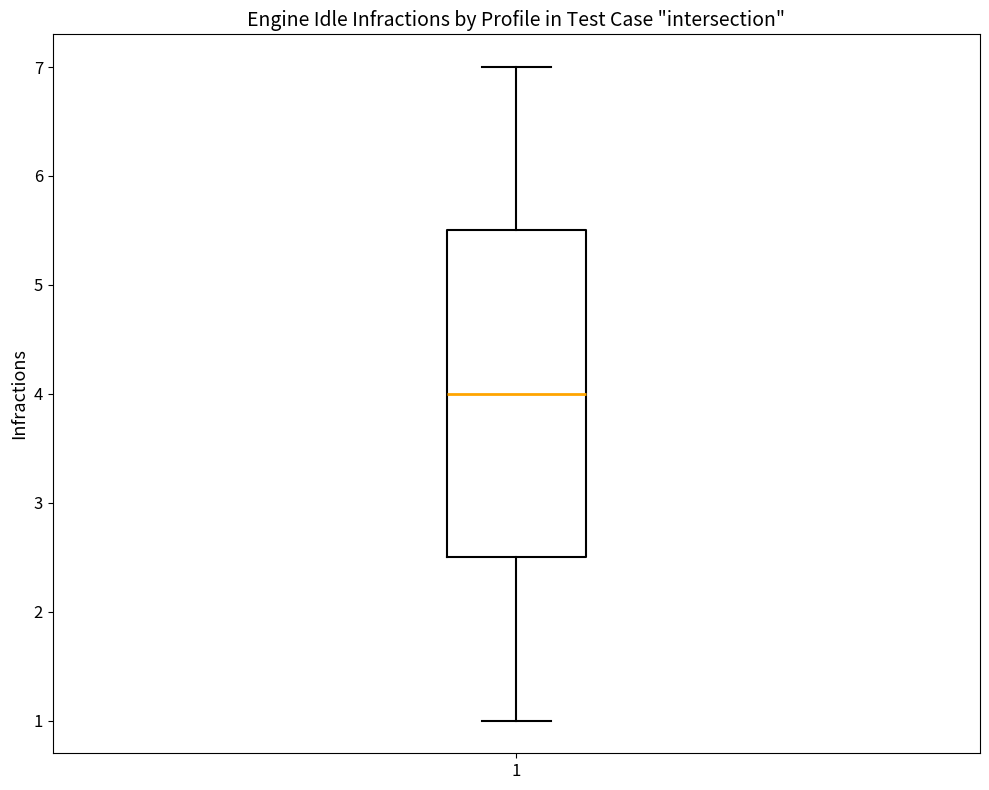

Read this box plot against the y-axis: the position of the median line, the range covered by the box, and the ends of both whiskers. The values are not printed on the chart, so give them approximately, as read against the axis.

median 4.0, box 2.5 to 5.5, whiskers 1.0 to 7.0